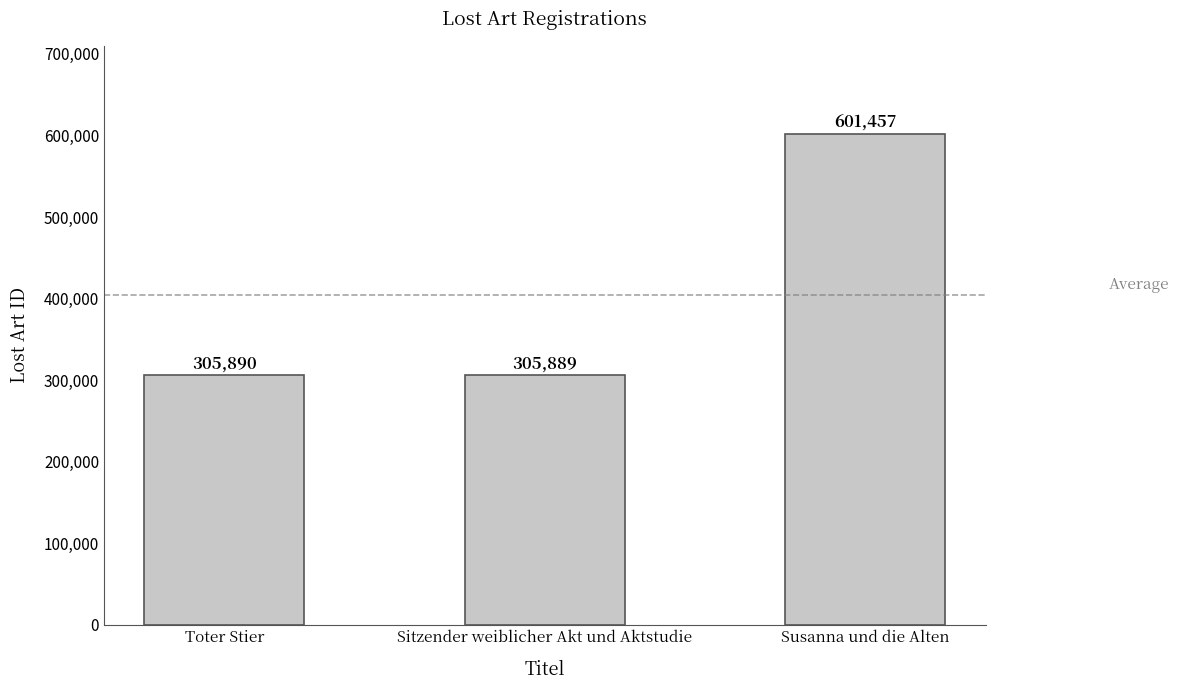

What is the difference between the values at Toter Stier and Sitzender weiblicher Akt und Aktstudie?

1